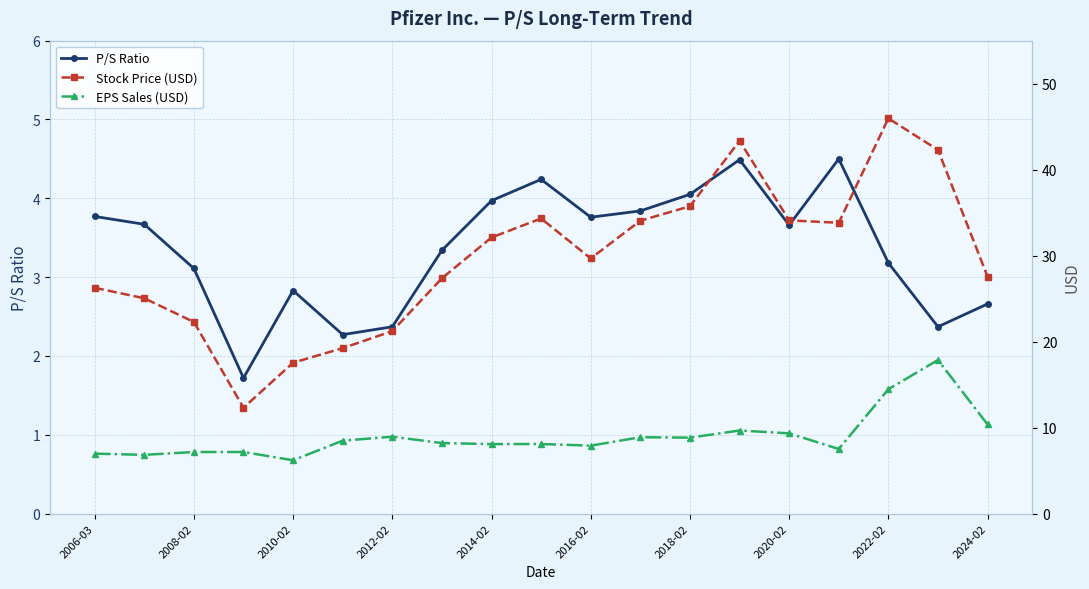

What is the maximum value shown in the chart?

46.0